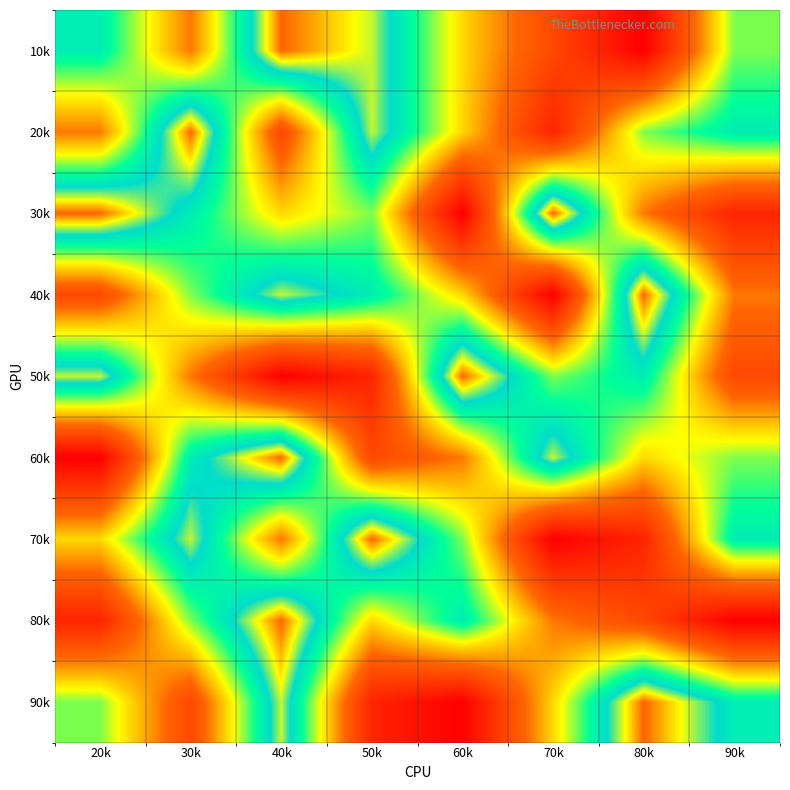

Reading left to right, extract all data points from this chart.

10k: 20k=7	30k=4	40k=9	50k=8	60k=5	70k=3	80k=1	90k=6
20k: 20k=4	30k=9	40k=3	50k=8	60k=5	70k=2	80k=6	90k=7
30k: 20k=9	30k=7	40k=5	50k=6	60k=1	70k=9	80k=4	90k=2
40k: 20k=3	30k=6	40k=8	50k=7	60k=5	70k=1	80k=9	90k=4
50k: 20k=8	30k=4	40k=1	50k=2	60k=9	70k=6	80k=7	90k=3
60k: 20k=1	30k=7	40k=9	50k=3	60k=4	70k=8	80k=5	90k=6
70k: 20k=5	30k=8	40k=4	50k=9	60k=6	70k=1	80k=2	90k=7
80k: 20k=2	30k=6	40k=9	50k=5	60k=7	70k=4	80k=3	90k=1
90k: 20k=6	30k=3	40k=8	50k=2	60k=1	70k=5	80k=9	90k=7